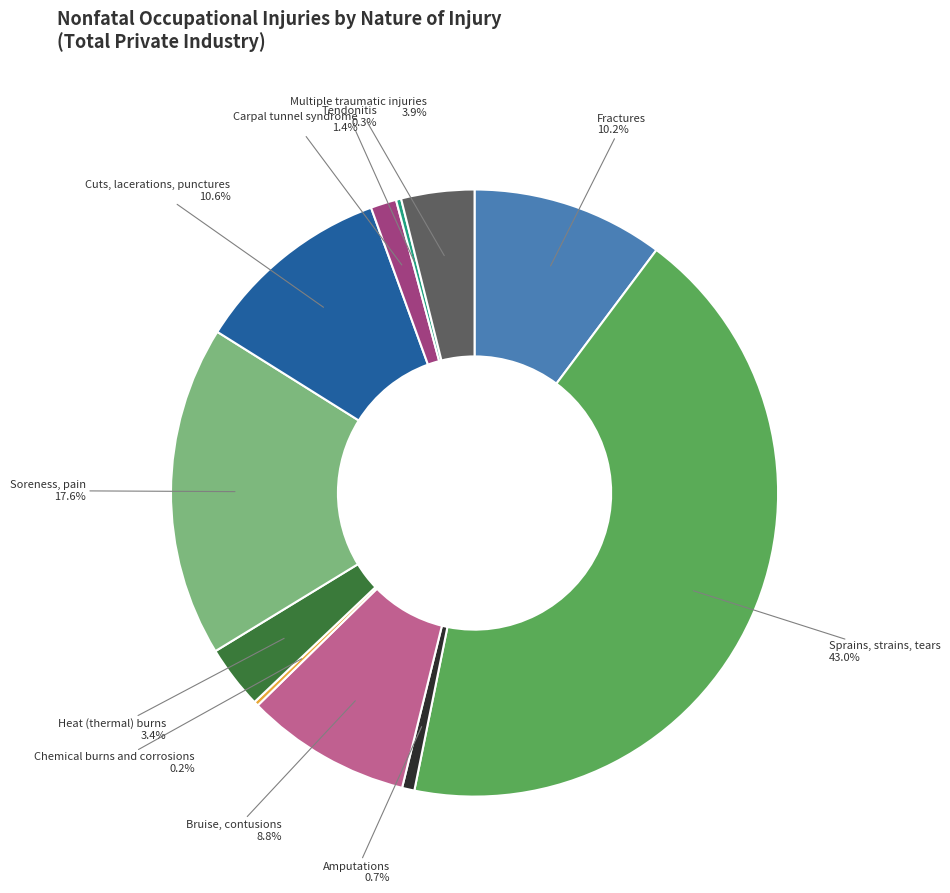

Approximately how many times larger is the value at Carpal tunnel syndrome compared to Multiple traumatic injuries?

0.4